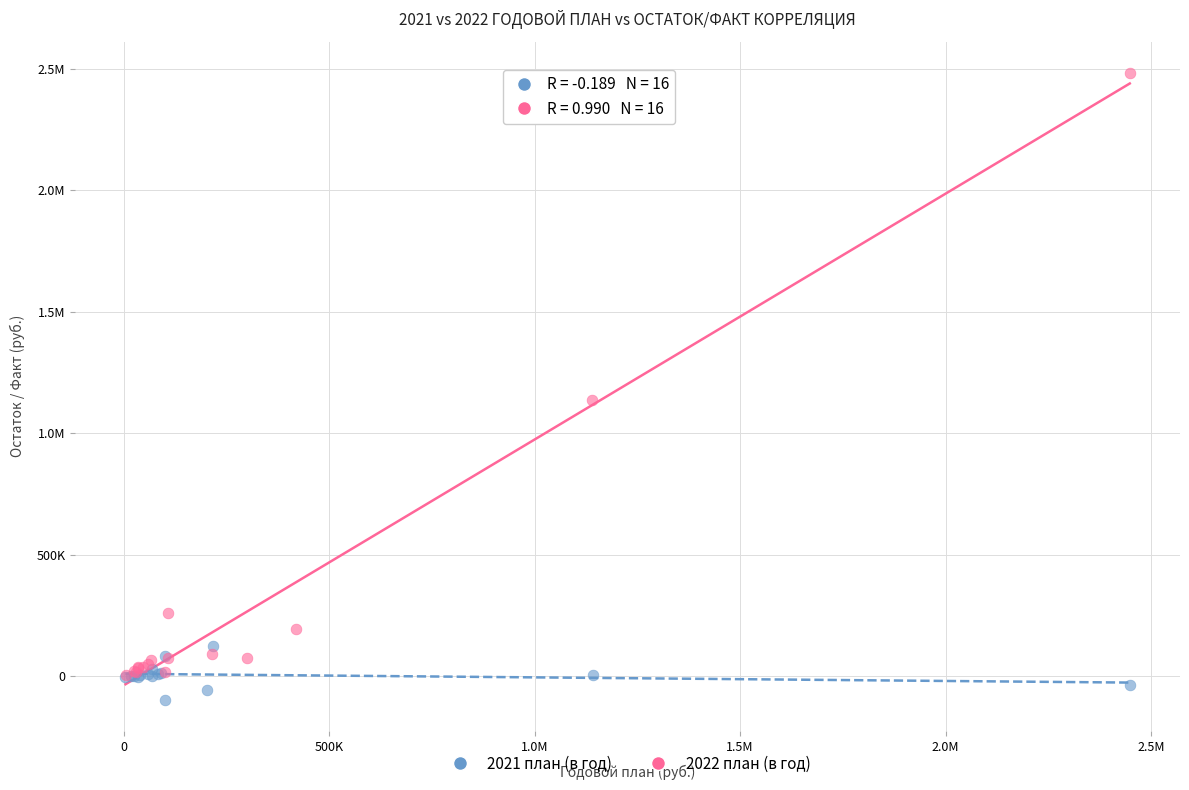

What are all the series names shown in the legend?

2021 план (в год), 2022 план (в год)